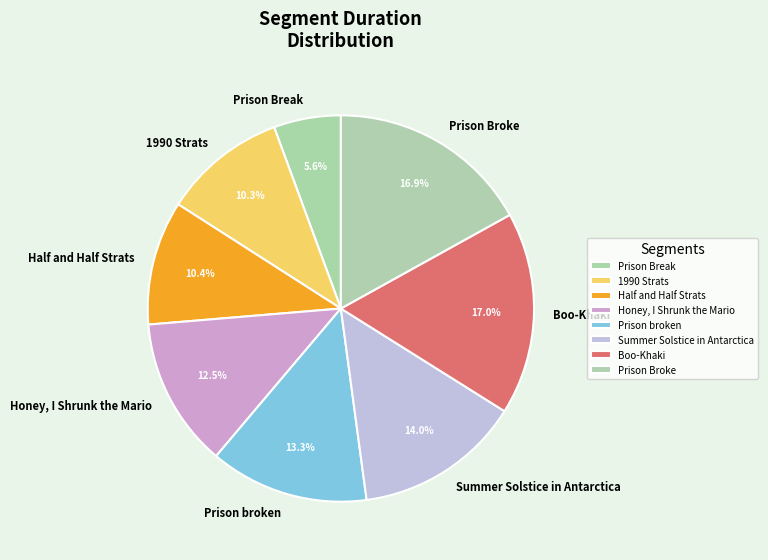

Is Prison Break the majority of the pie?

No